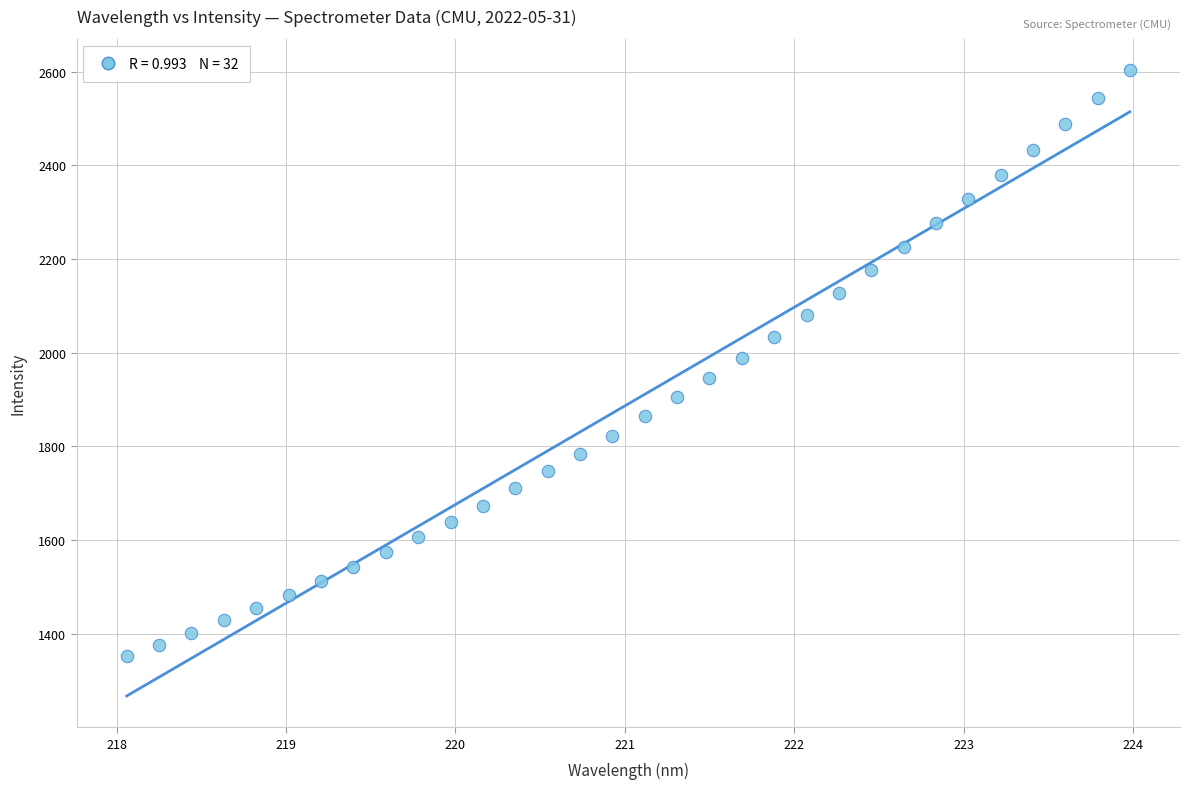

What is the range of X values (max minus min)?

5.9